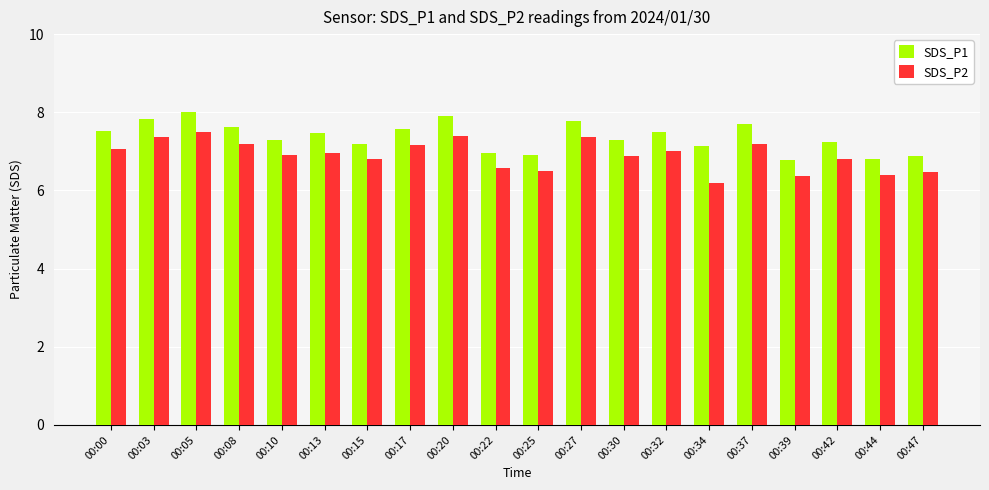

What is the spread (max minus min) of values at 00:34?

0.9